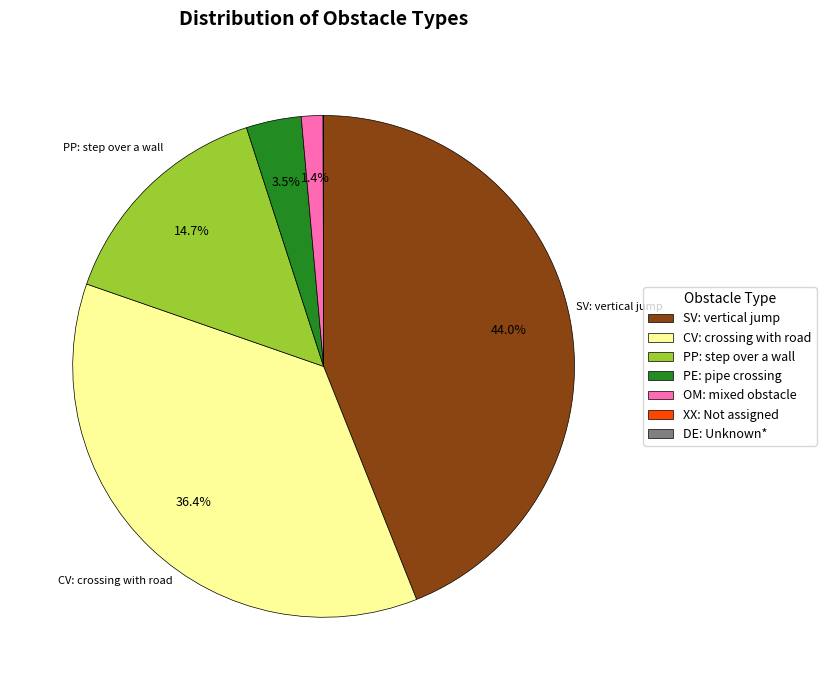

Is there any slice that represents more than half of the pie?

No